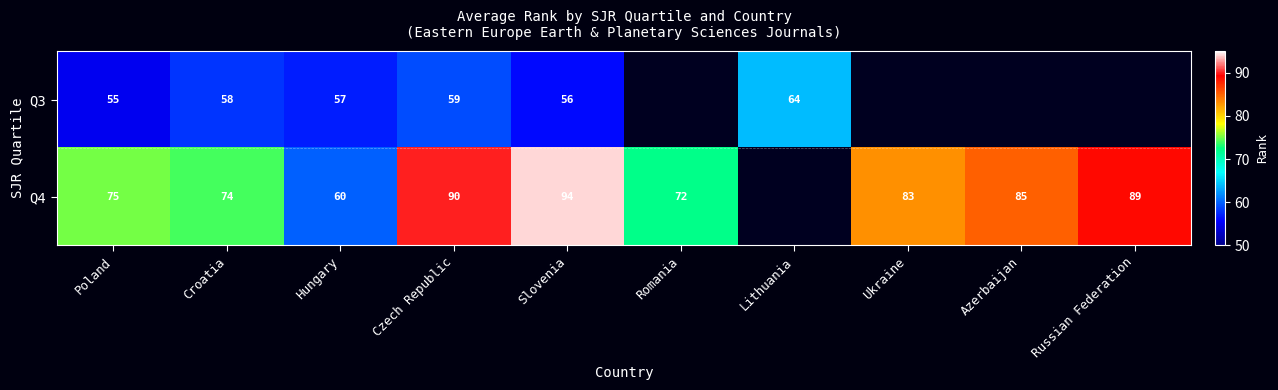

Is the value of Q4 at Azerbaijan greater than the value of Q3 at Lithuania?

Yes